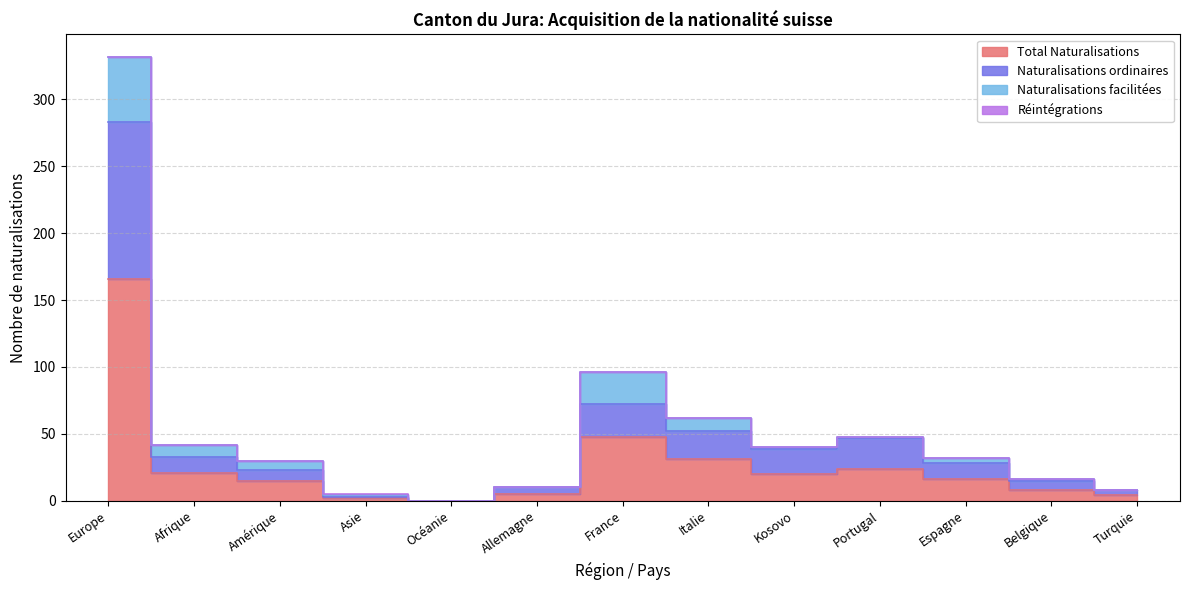

True or false: Total Naturalisations and Naturalisations ordinaires intersect in this chart.

False